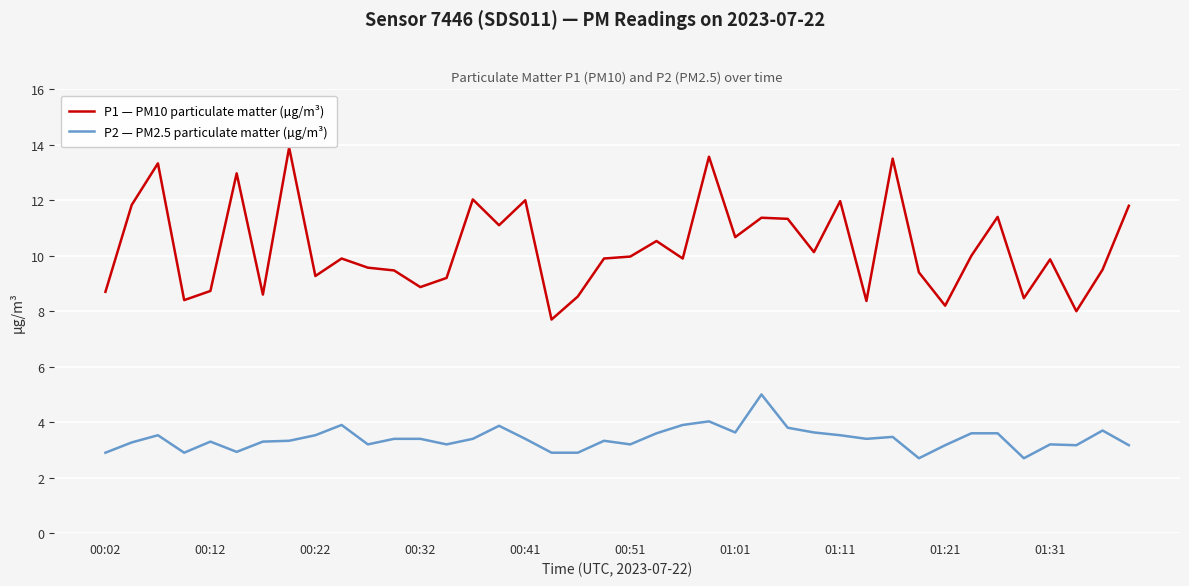

Which series has the largest range (max minus min)?

P1 — PM10 particulate matter (µg/m³)